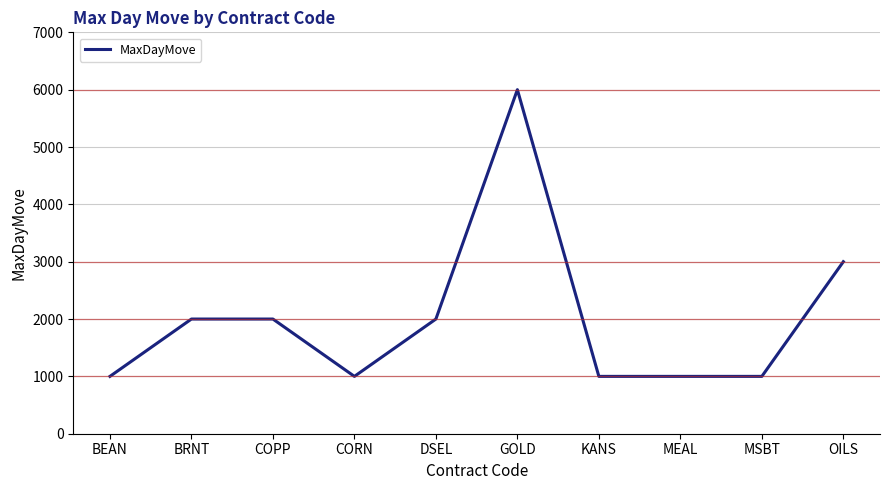

Between OILS and GOLD, which is larger?

GOLD